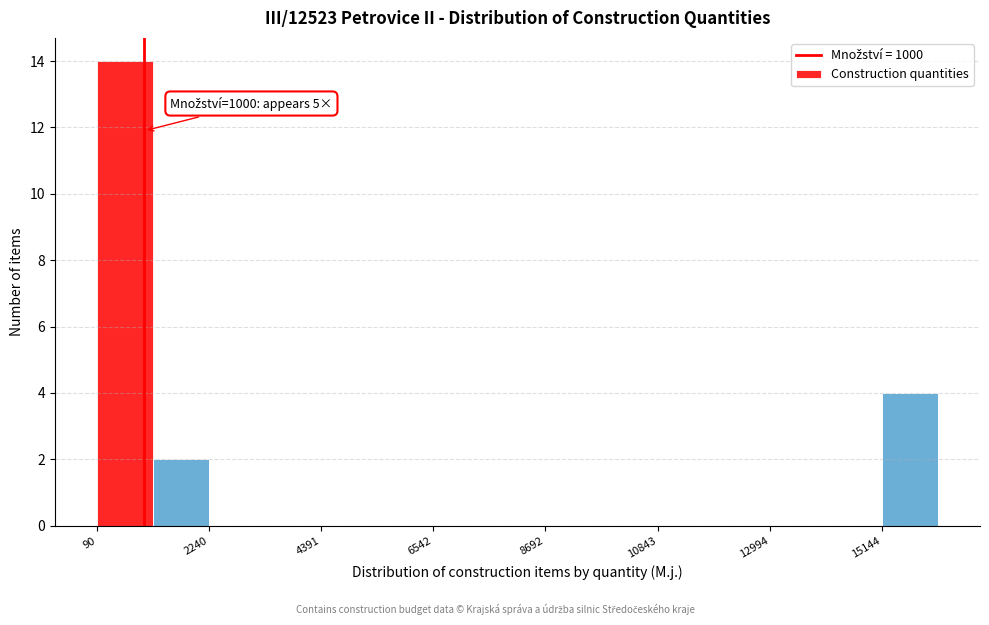

Read against the x-axis, roughly where is the centre of the tallest bar?

500